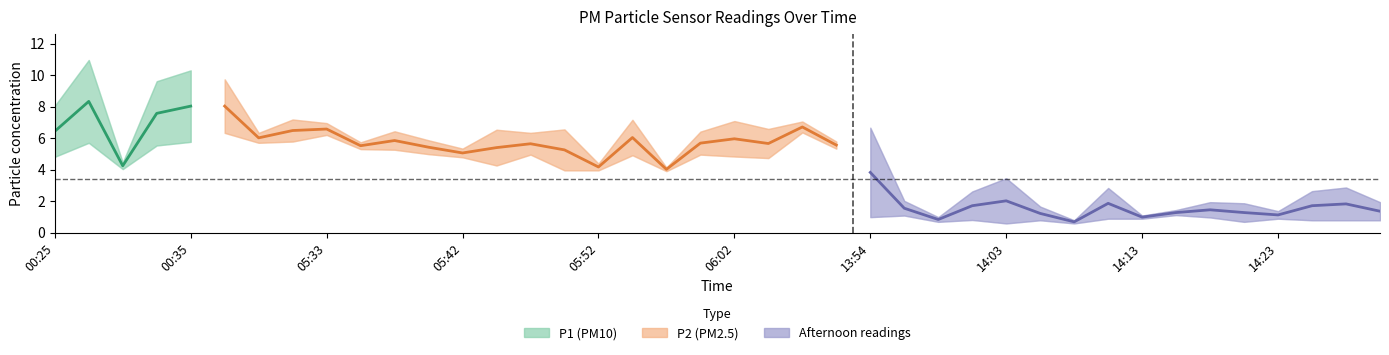

What is the value of the P1 point at the 19th from the left?

4.2